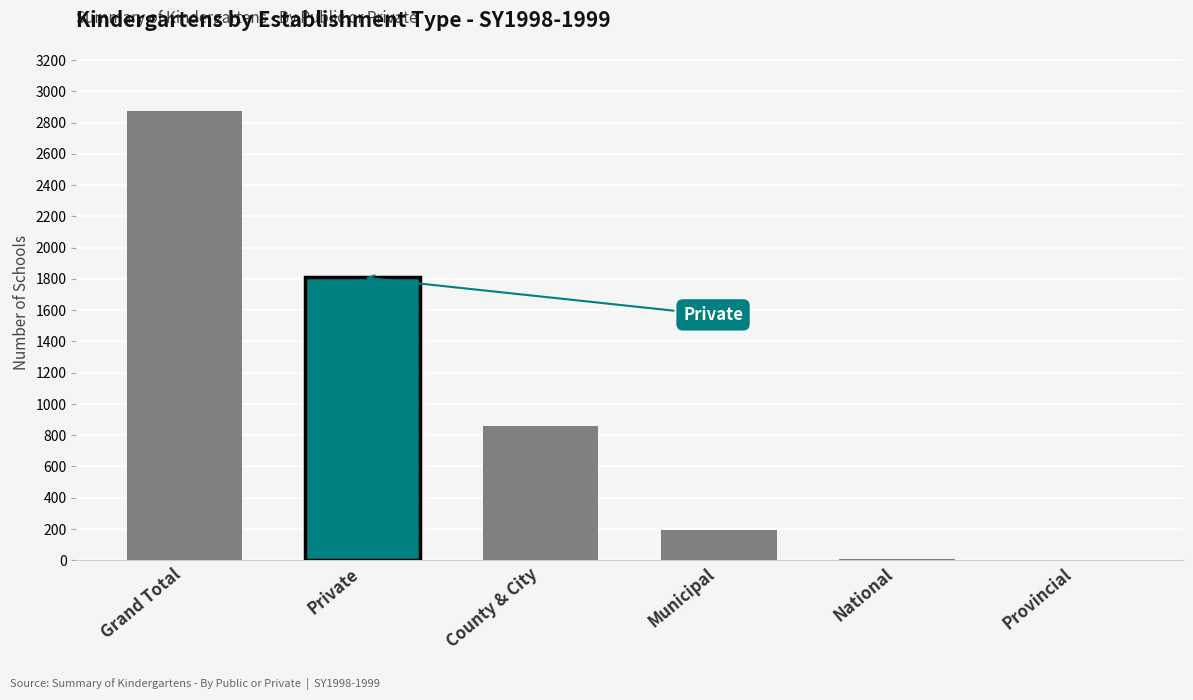

Are the bars horizontal?

No